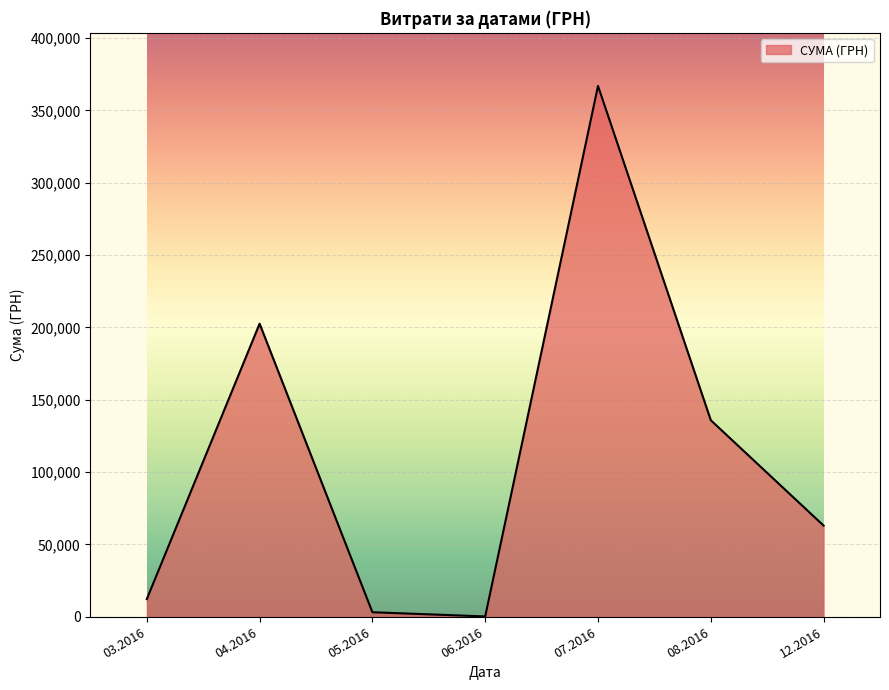

Is it true that the value at 04.2016 is 202582.7?

True